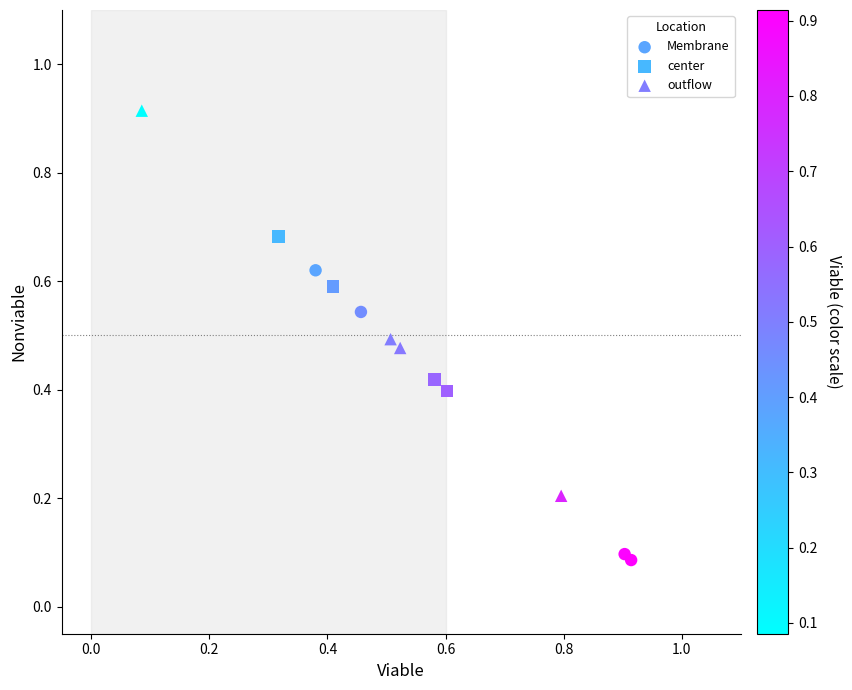

Which series has the largest Y range (max minus min)?

outflow